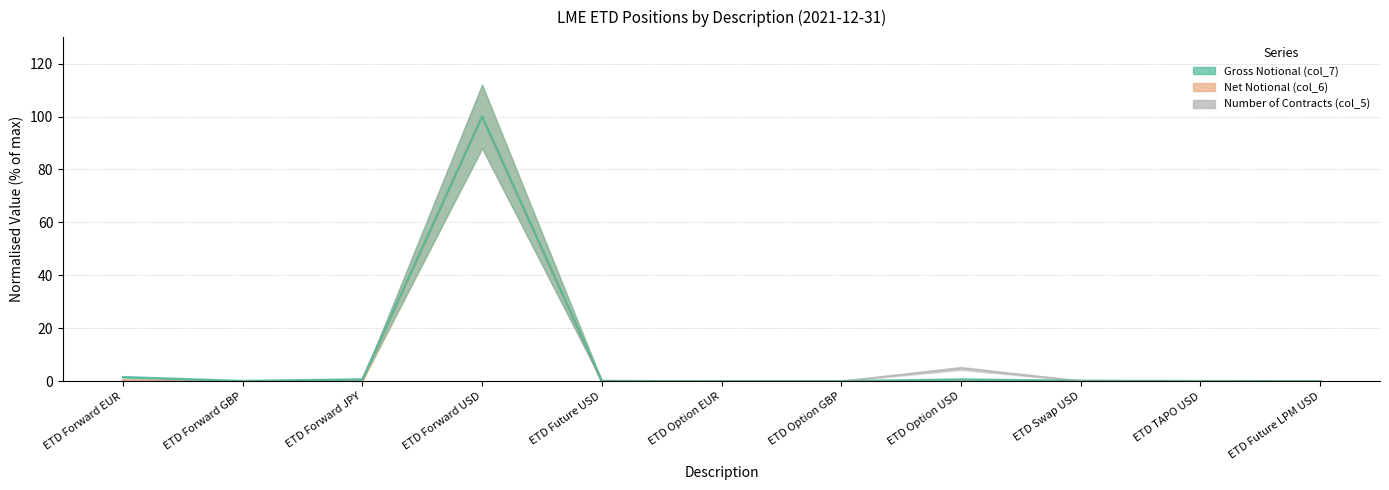

What is the value of the Net Notional (col_6) point at the 4th from the left?

100.0